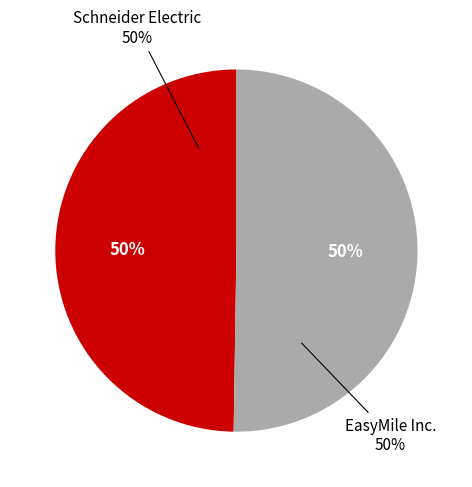

How many slices are in this pie chart?

2